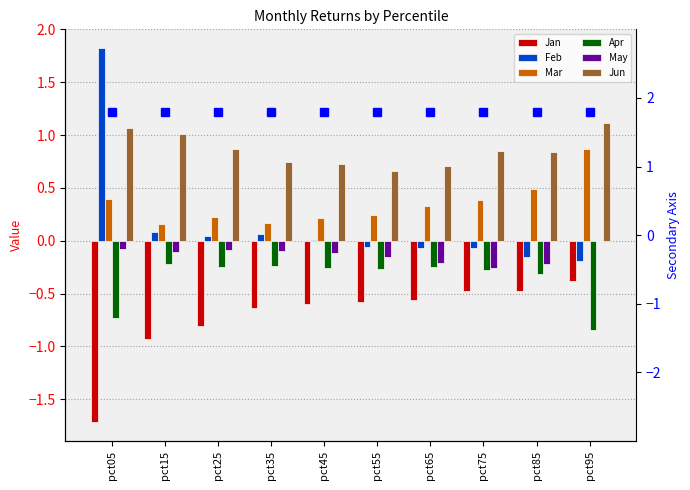

Are the bars grouped side by side (vs. stacked)?

Yes